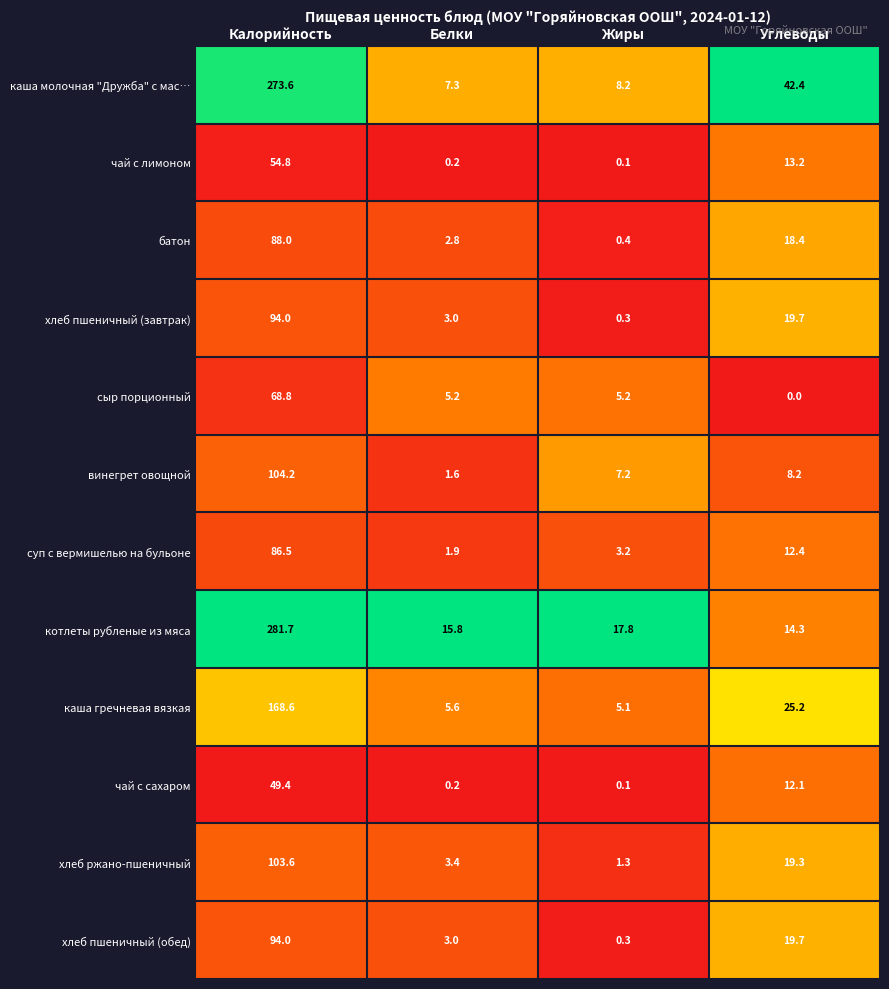

Where is батон nearest to the value 44?

Углеводы